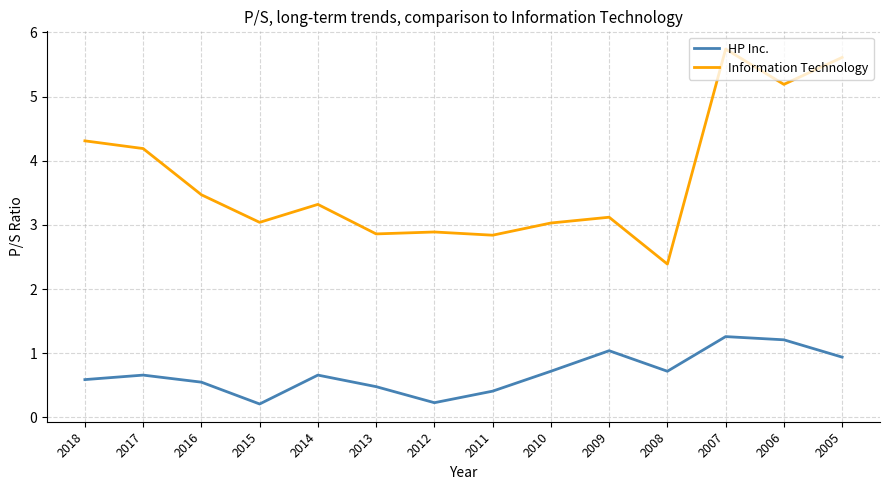

What is the maximum value shown in the chart?

5.7